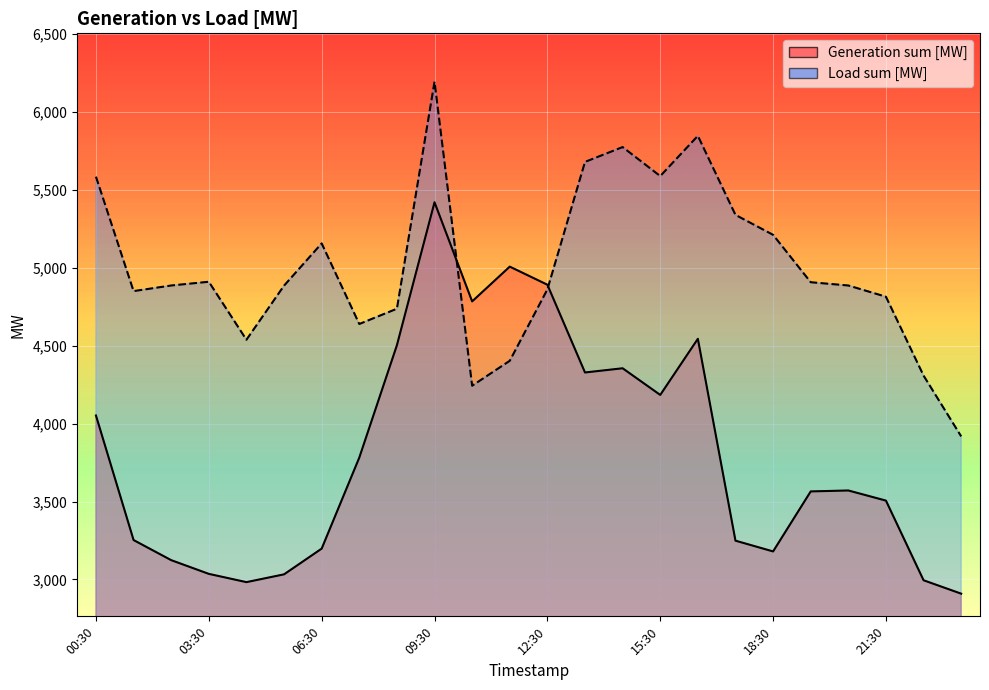

List the labels in order of Generation sum [MW] value, smallest first.

23:30, 04:30, 22:30, 05:30, 03:30, 02:30, 18:30, 06:30, 17:30, 01:30, 21:30, 19:30, 20:30, 07:30, 00:30, 15:30, 13:30, 14:30, 08:30, 16:30, 10:30, 12:30, 11:30, 09:30